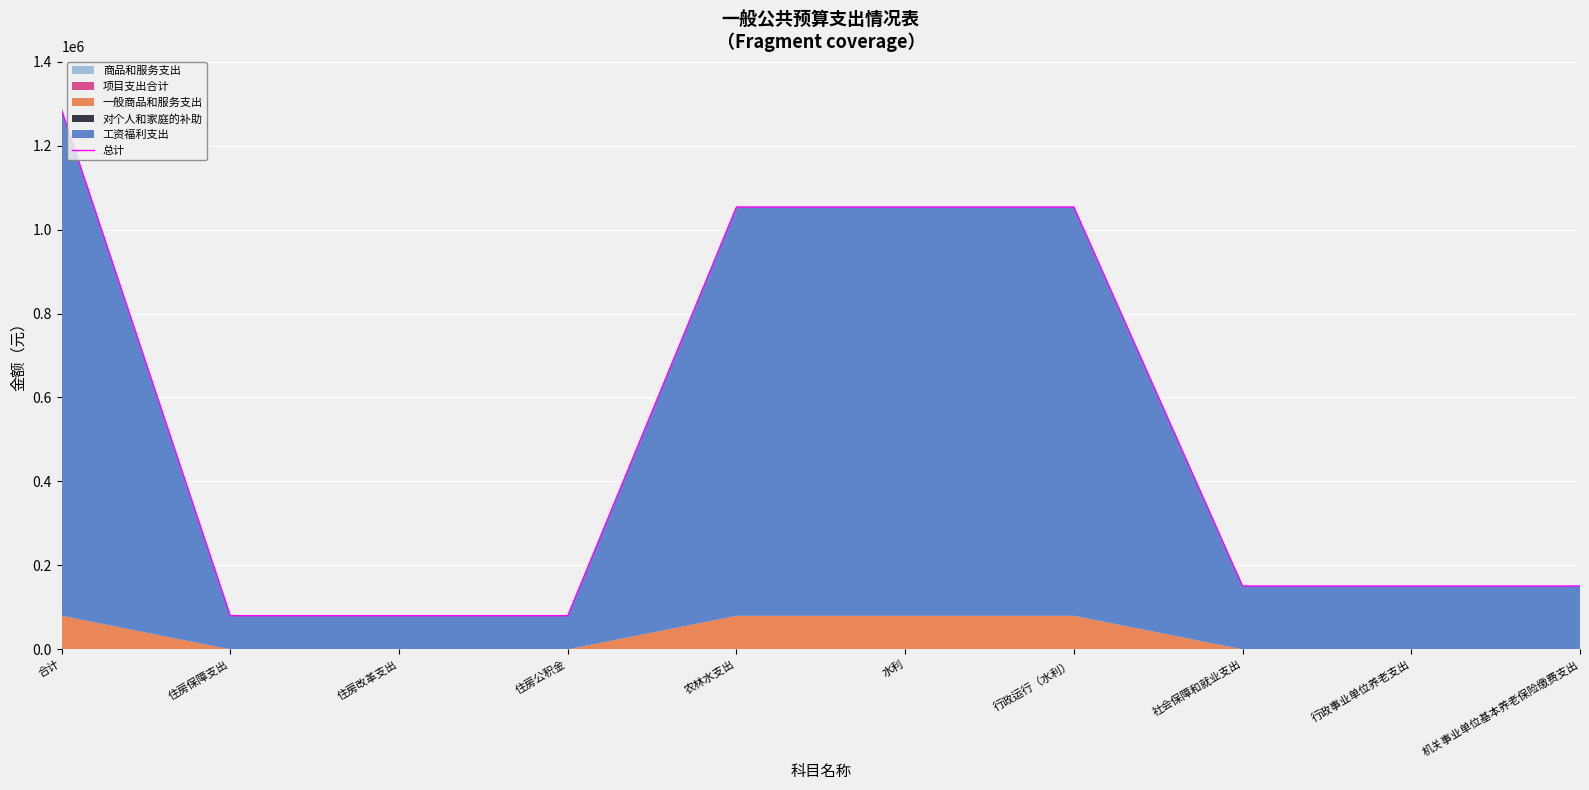

Rank the categories by value from highest to lowest.

合计, 农林水支出, 水利, 行政运行（水利）, 社会保障和就业支出, 行政事业单位养老支出, 机关事业单位基本养老保险缴费支出, 住房保障支出, 住房改革支出, 住房公积金